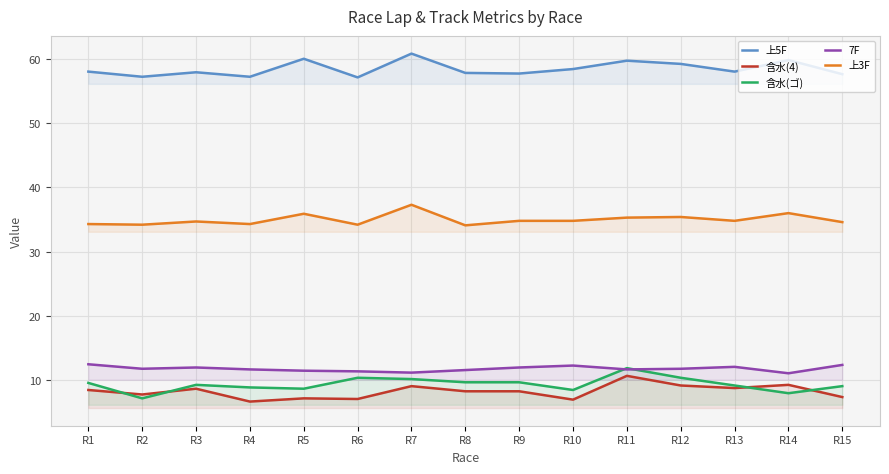

Reading left to right, list all the values displayed in this chart.

上5F: R1=58.0	R2=57.2	R3=57.9	R4=57.2	R5=60.0	R6=57.1	R7=60.8	R8=57.8	R9=57.7	R10=58.4	R11=59.7	R12=59.2	R13=58.0	R14=59.8	R15=57.6
含水(4): R1=8.5	R2=7.8	R3=8.7	R4=6.7	R5=7.2	R6=7.1	R7=9.1	R8=8.3	R9=8.3	R10=7.0	R11=10.7	R12=9.2	R13=8.8	R14=9.3	R15=7.4
含水(ゴ): R1=9.6	R2=7.2	R3=9.3	R4=8.9	R5=8.7	R6=10.4	R7=10.2	R8=9.7	R9=9.7	R10=8.5	R11=11.9	R12=10.4	R13=9.2	R14=8.0	R15=9.1
7F: R1=12.5	R2=11.8	R3=12.0	R4=11.7	R5=11.5	R6=11.4	R7=11.2	R8=11.6	R9=12.0	R10=12.3	R11=11.7	R12=11.8	R13=12.1	R14=11.1	R15=12.4
上3F: R1=34.3	R2=34.2	R3=34.7	R4=34.3	R5=35.9	R6=34.2	R7=37.3	R8=34.1	R9=34.8	R10=34.8	R11=35.3	R12=35.4	R13=34.8	R14=36.0	R15=34.6